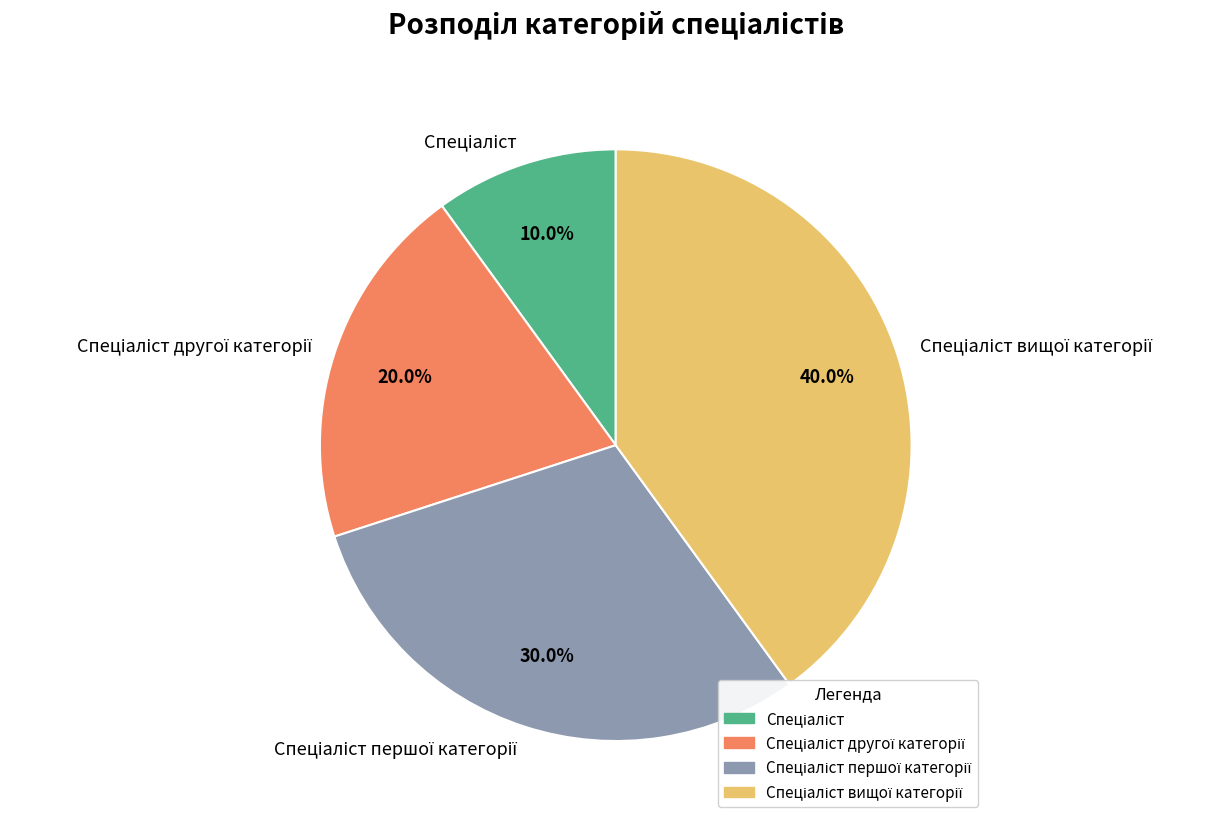

Does any single category account for the majority?

No